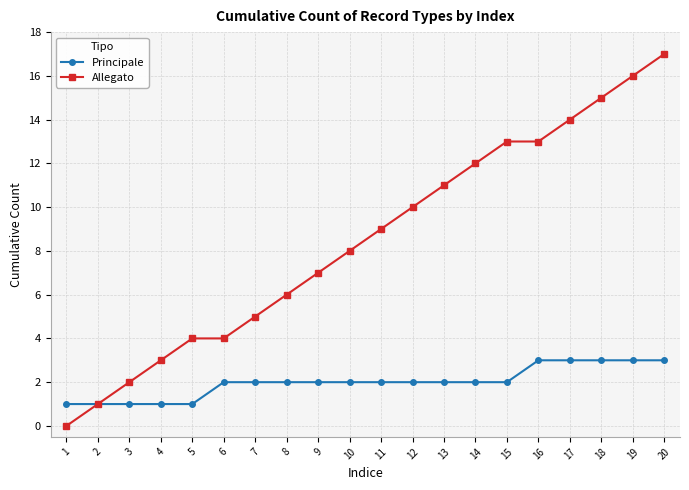

True or false: Allegato has more than 2 interior local peaks.

False